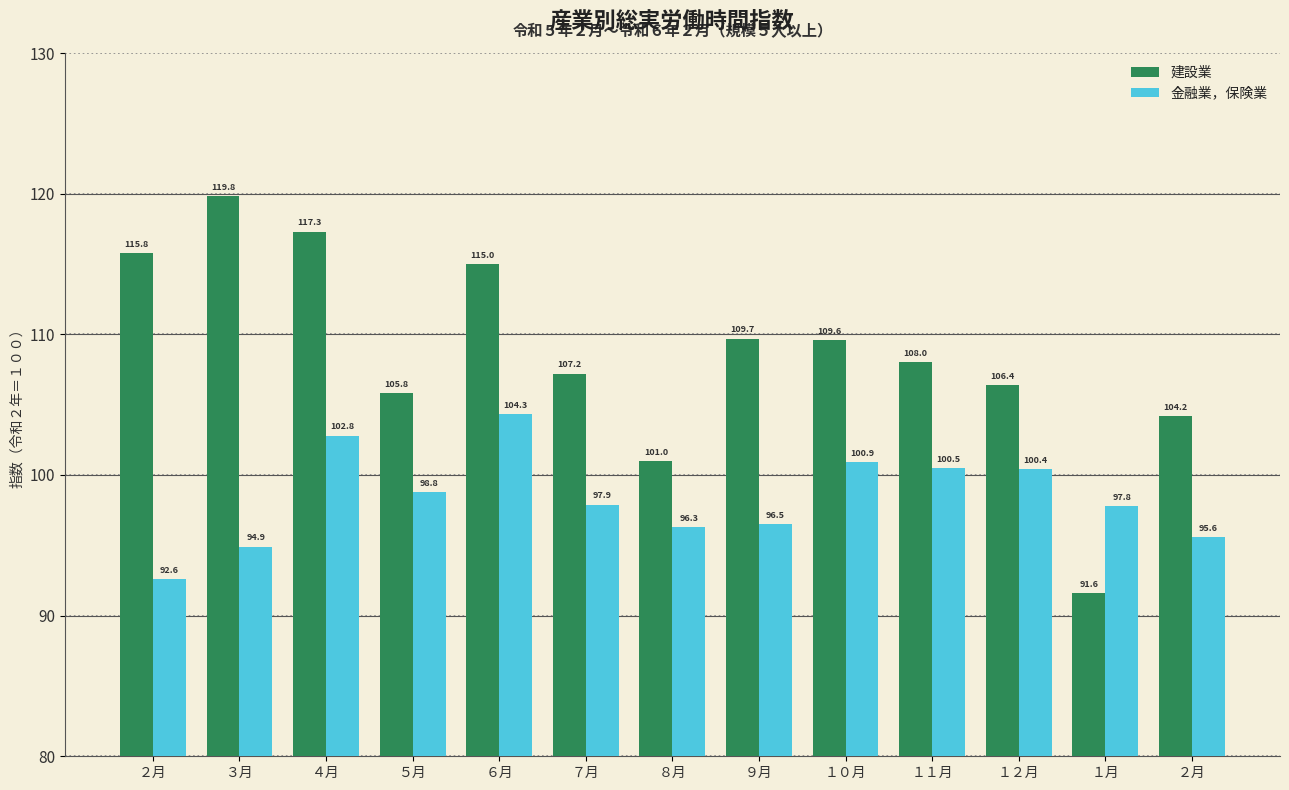

How many bars are there in each group?

2